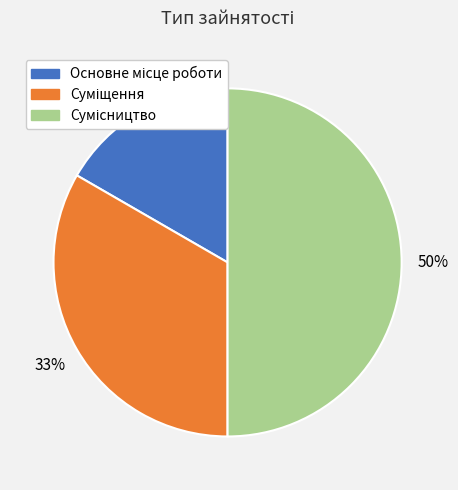

To the nearest percent, what is the average slice percentage?

33%